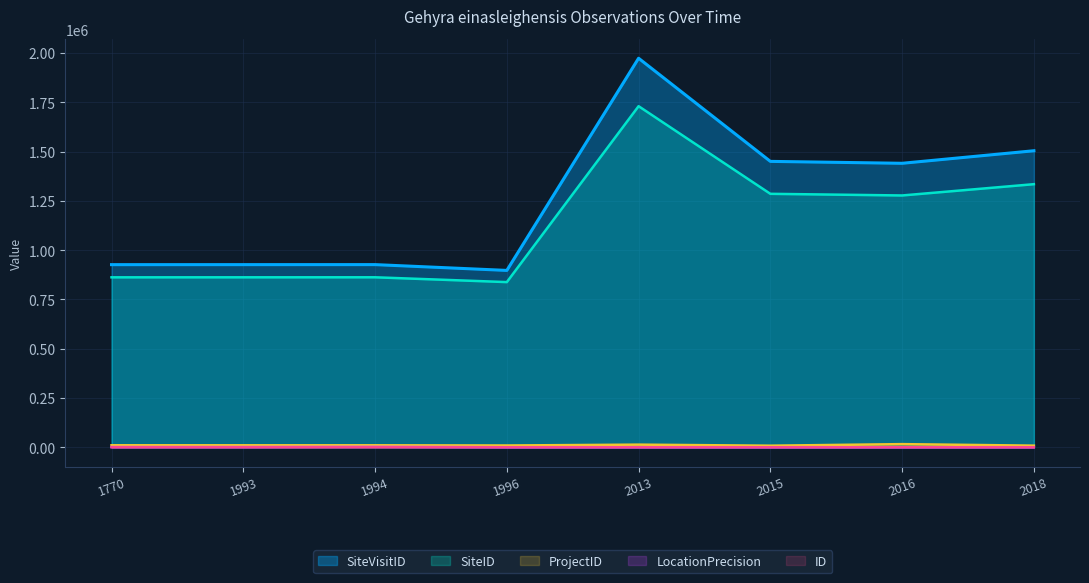

True or false: SiteVisitID has more than 2 points higher than both neighbors.

False